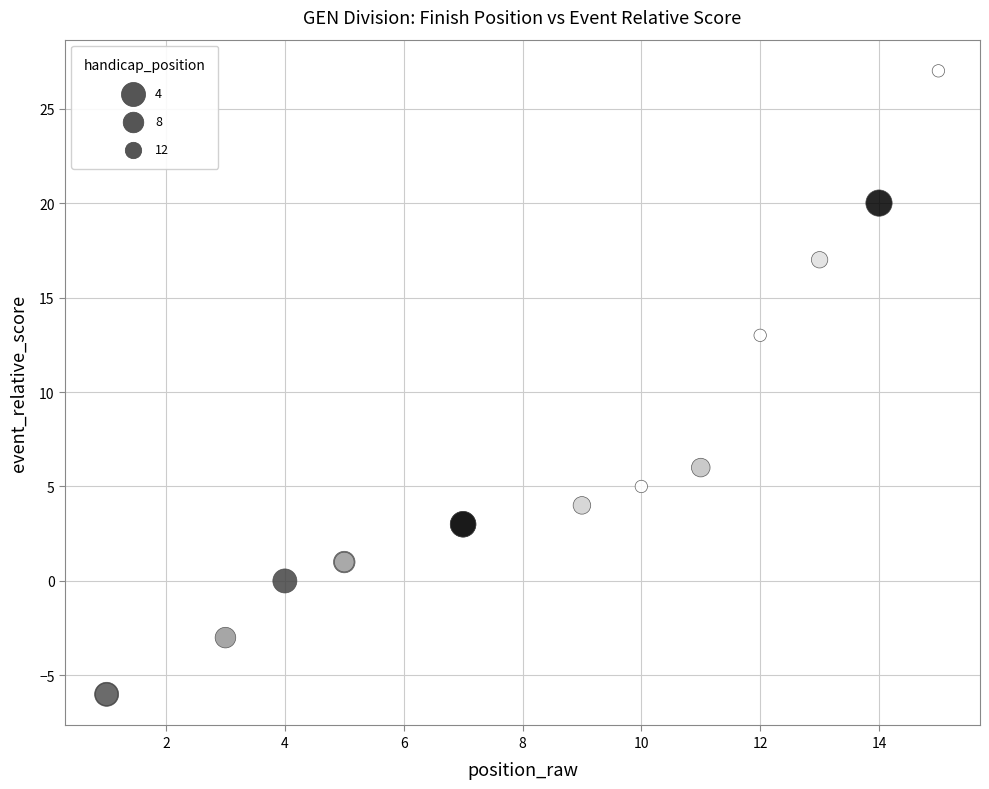

What Y value in the scatter plot is closest to 10?

13